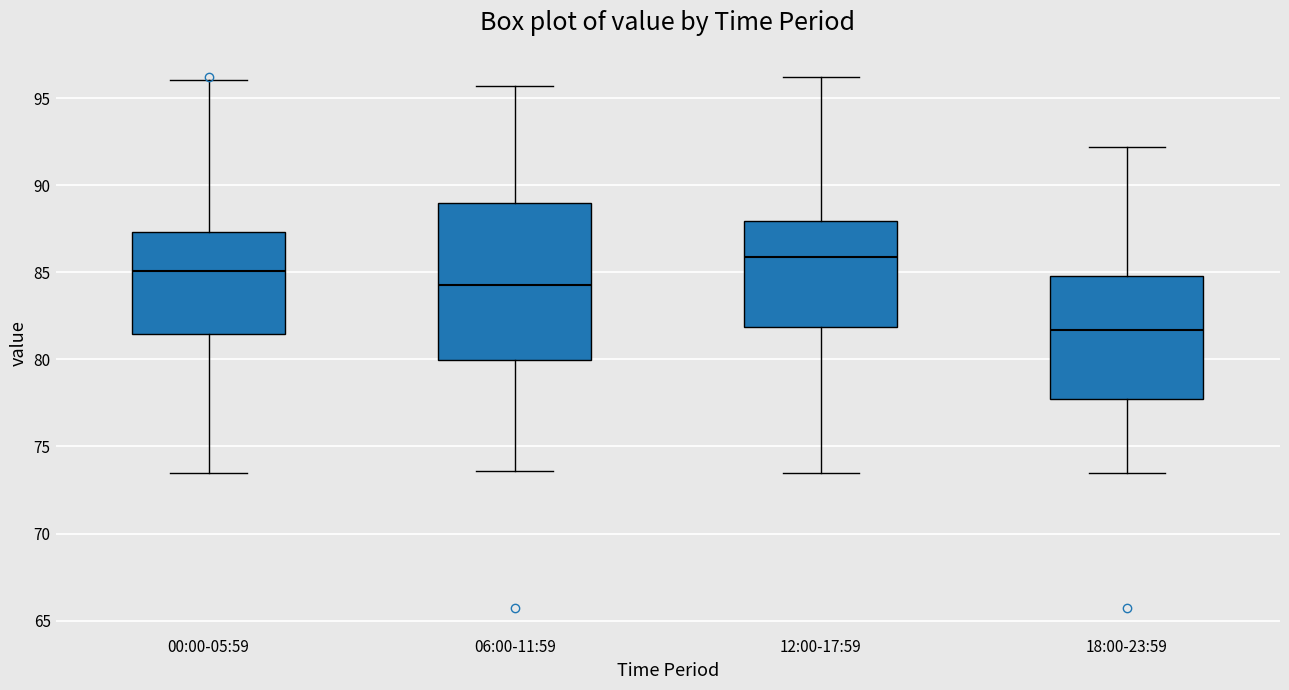

Which box has the highest median line?

12:00-17:59